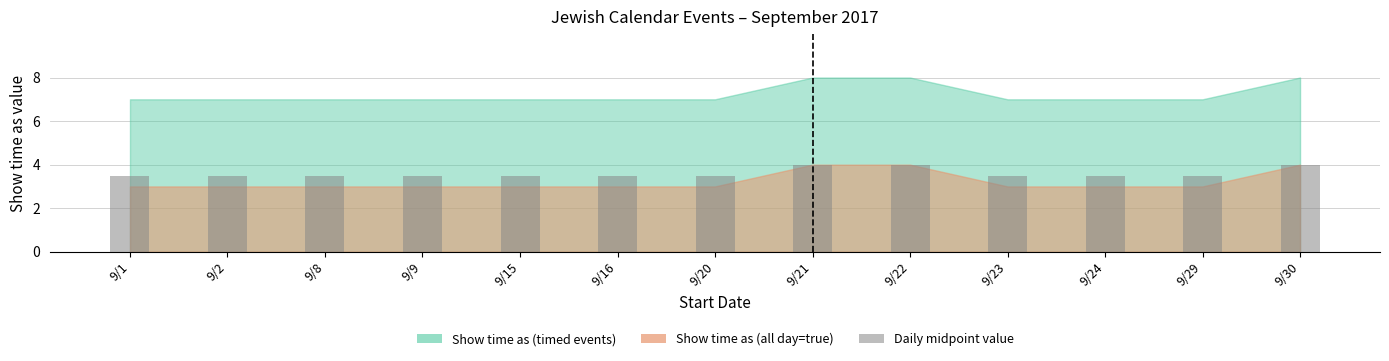

Count the values in the range 3 to 4.

13